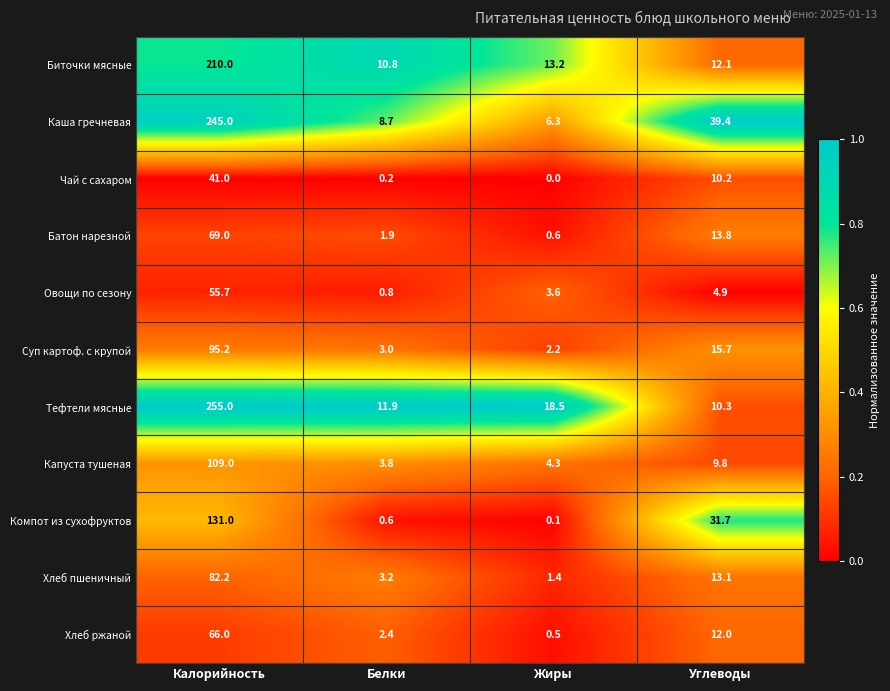

The value of Биточки мясные at Белки is 14.3. True or false?

False